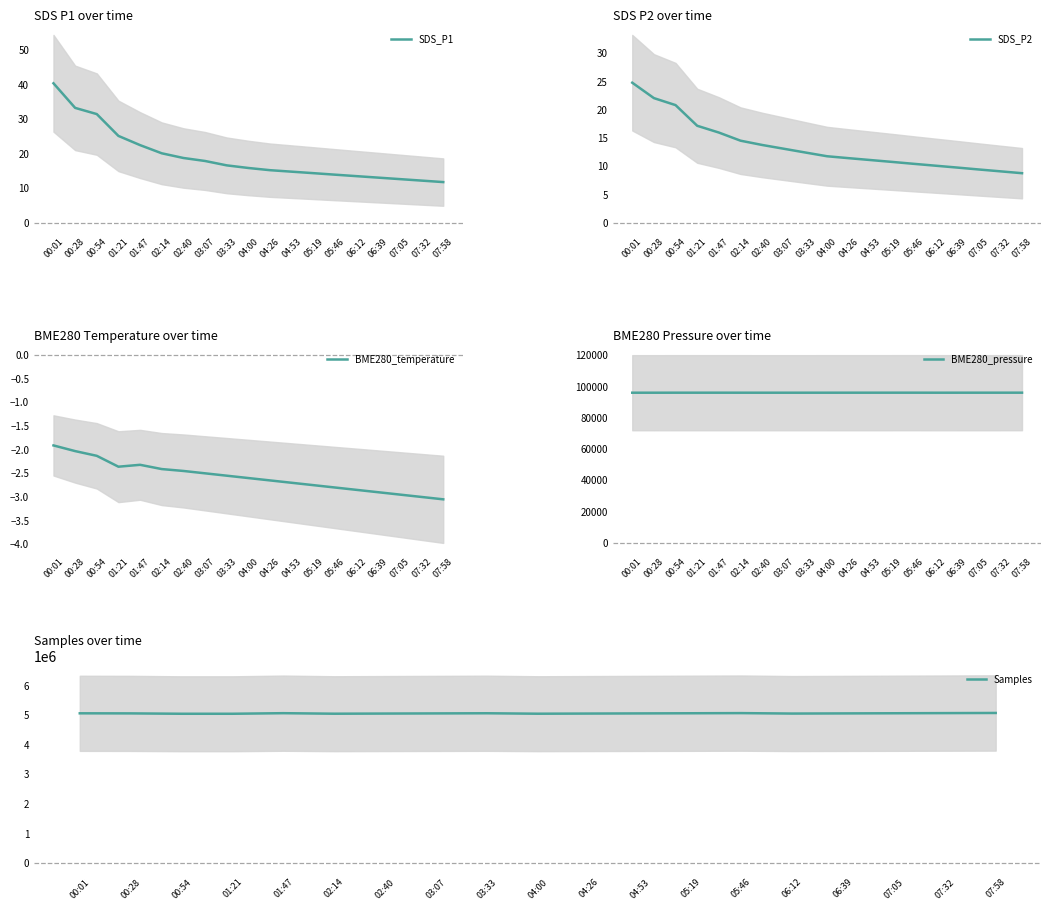

True or false: BME280_pressure has more than 2 points higher than both neighbors.

True